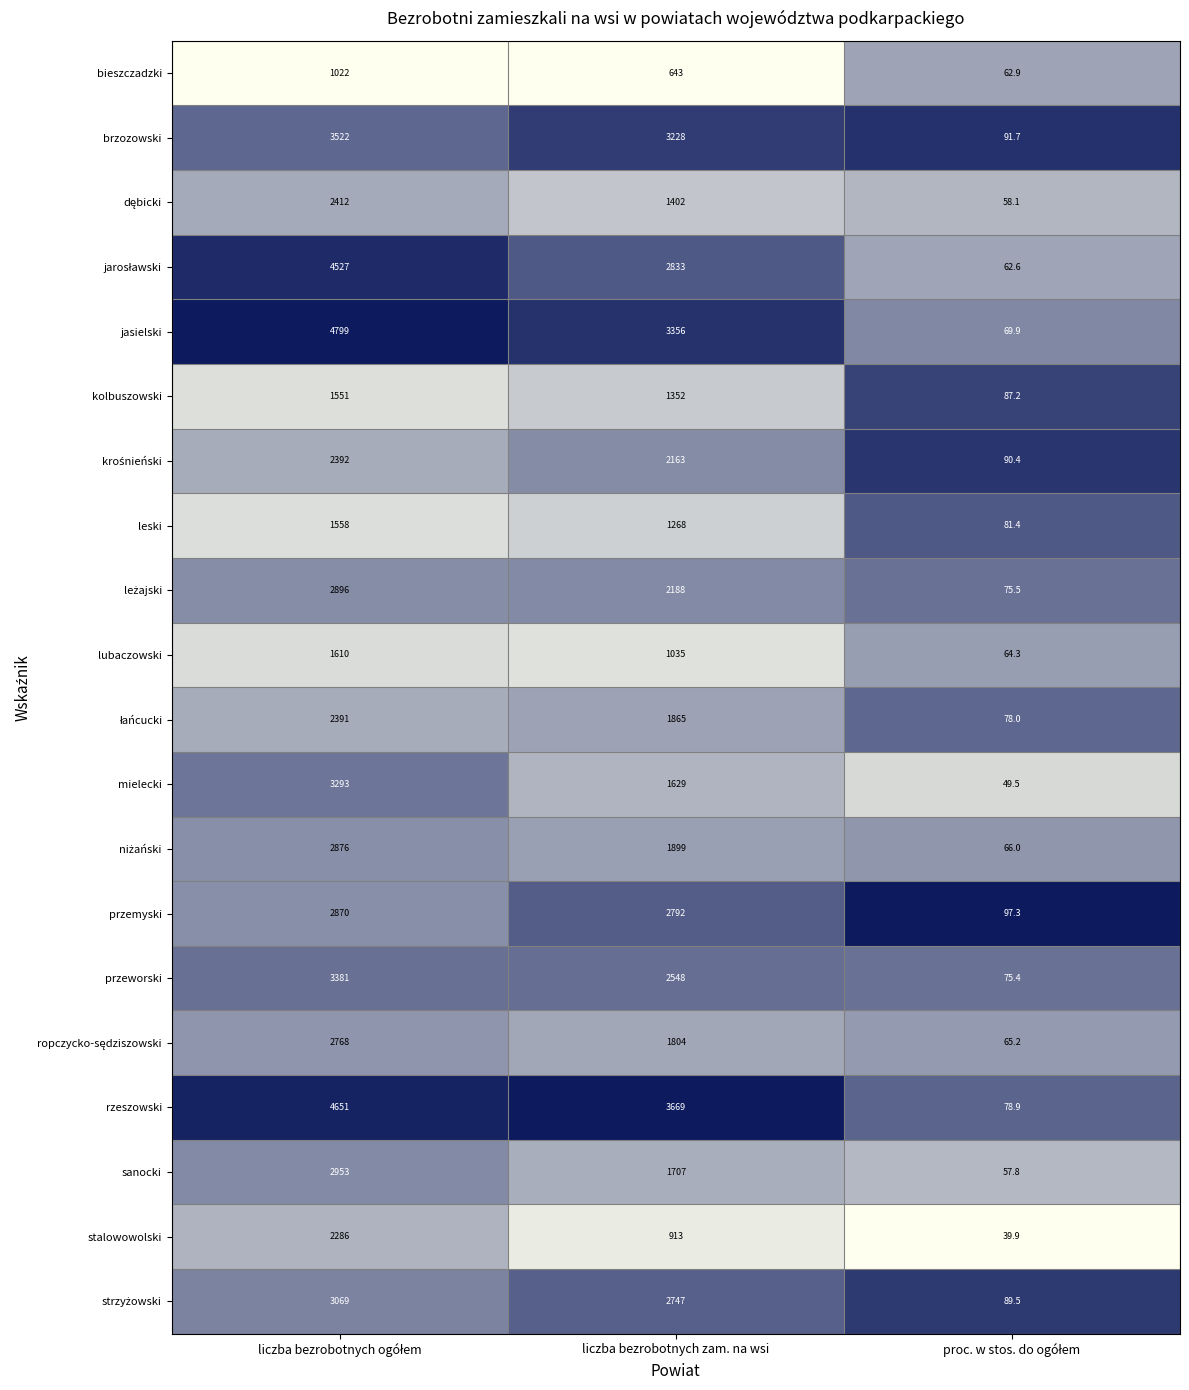

Where is stalowowolski nearest to the value 1162?

liczba bezrobotnych zam. na wsi